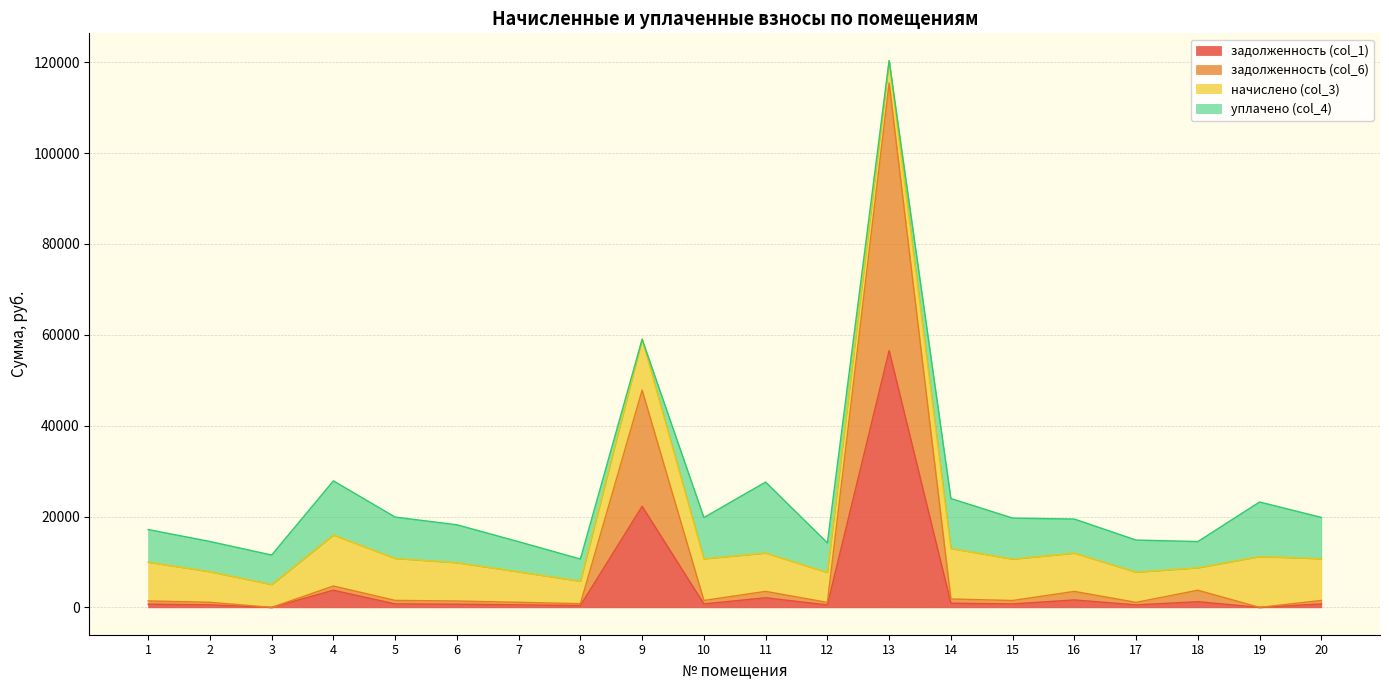

At which category does the chart reach its peak across all series?

13